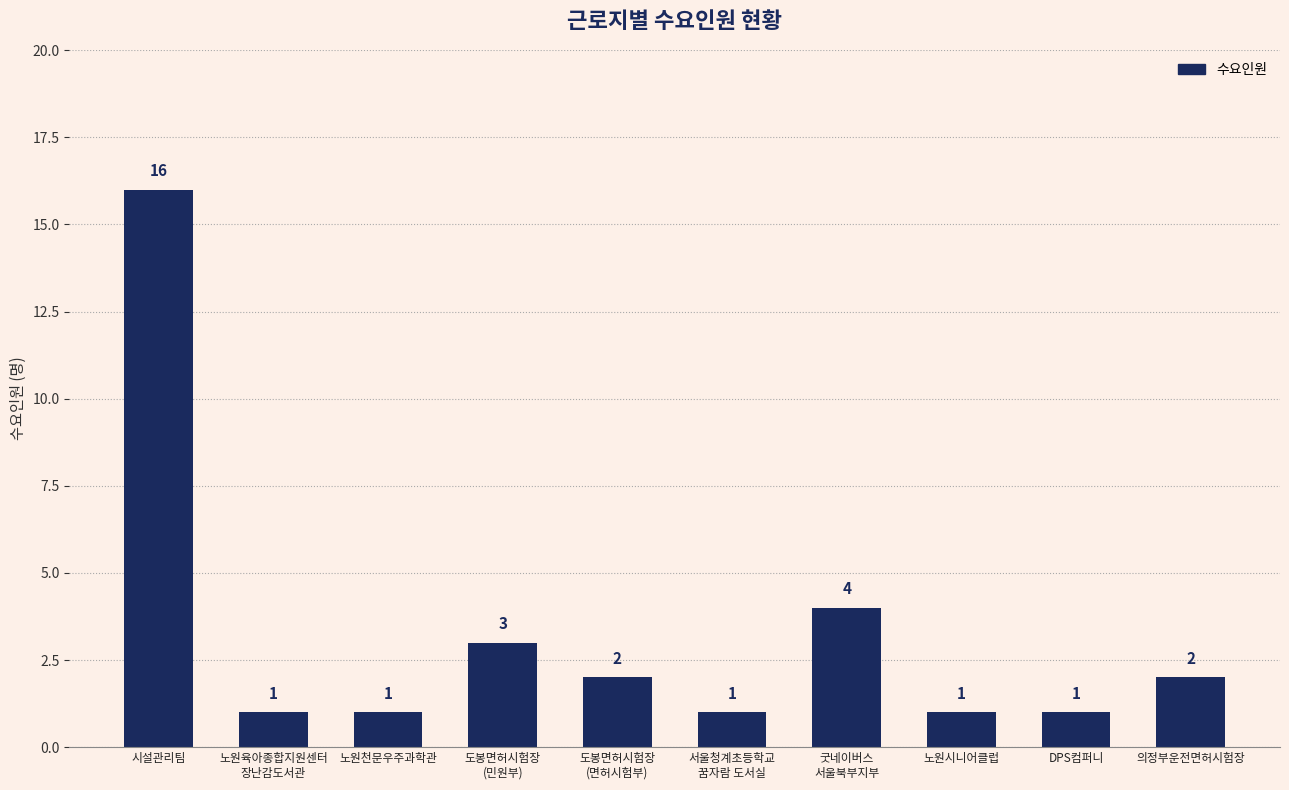

What is the label of the 8th bar from the left?

노원시니어클럽